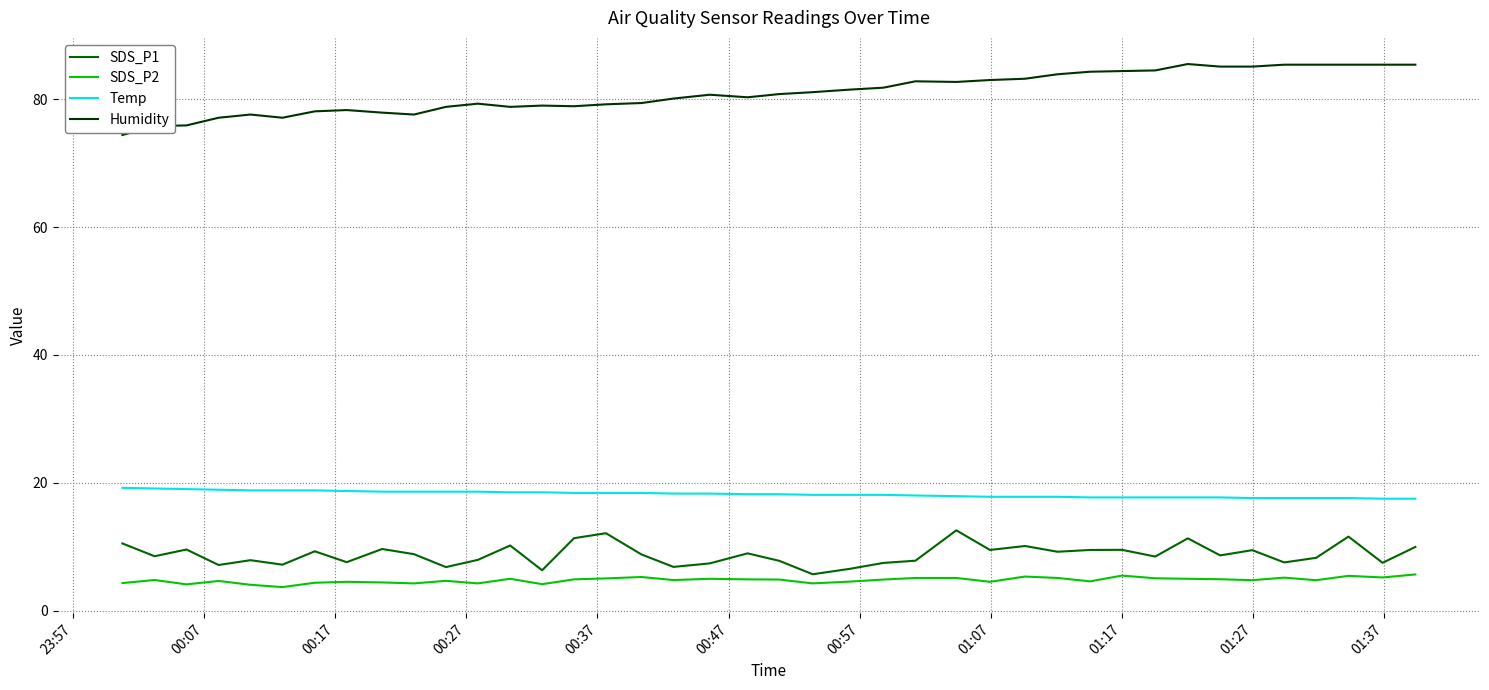

What is the maximum value shown in the chart?

85.5